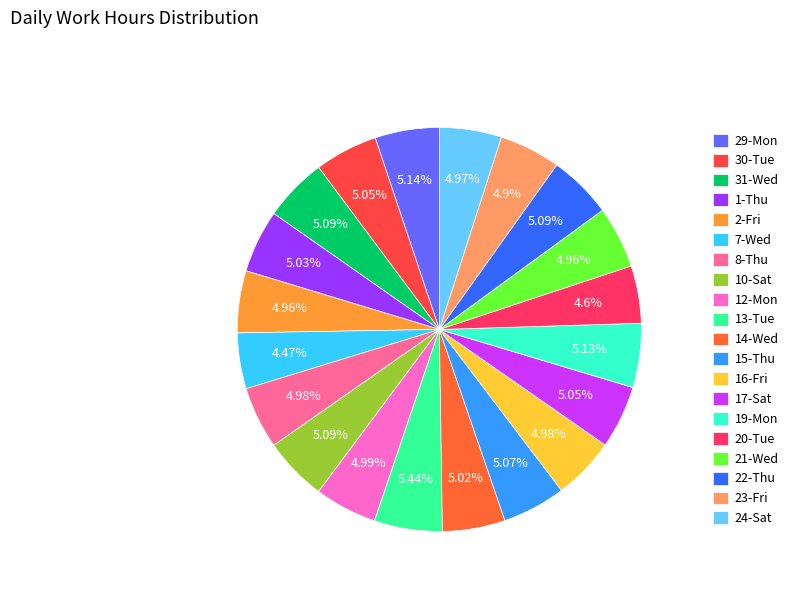

Which category has the smallest portion of the pie?

7-Wed